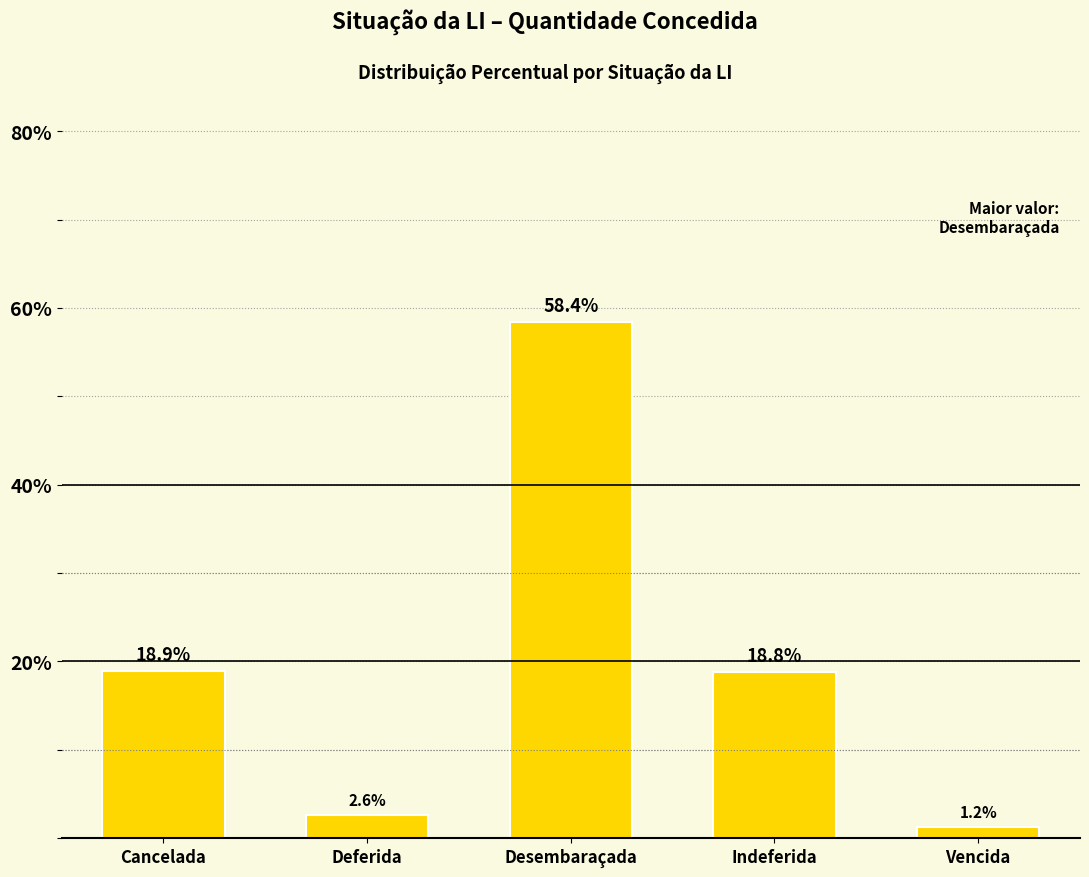

At which label does the data first exceed 18?

Cancelada